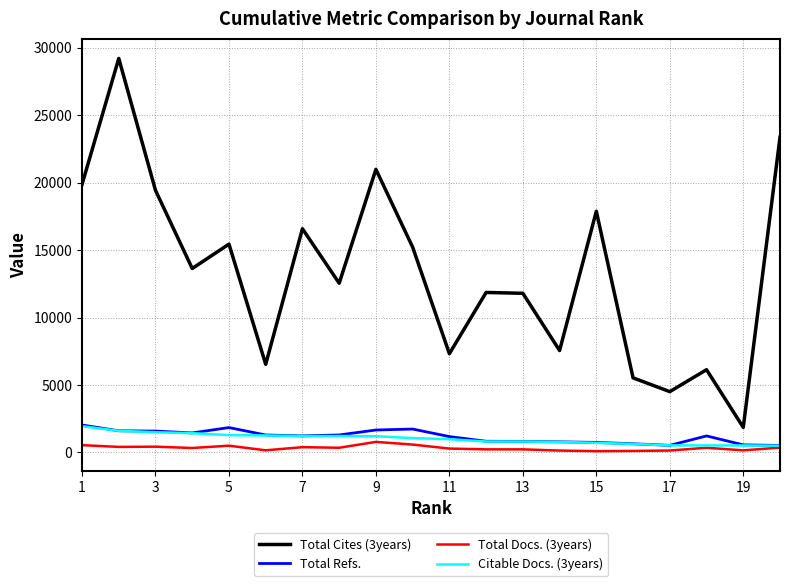

Which series has the largest total across all categories?

Total Cites (3years)